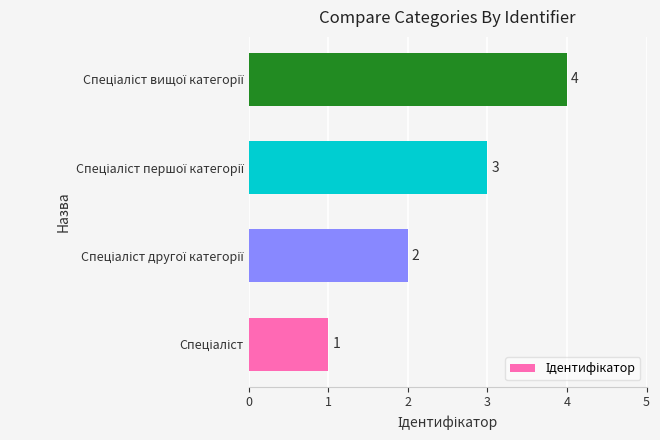

What is the difference between the maximum and minimum values?

3